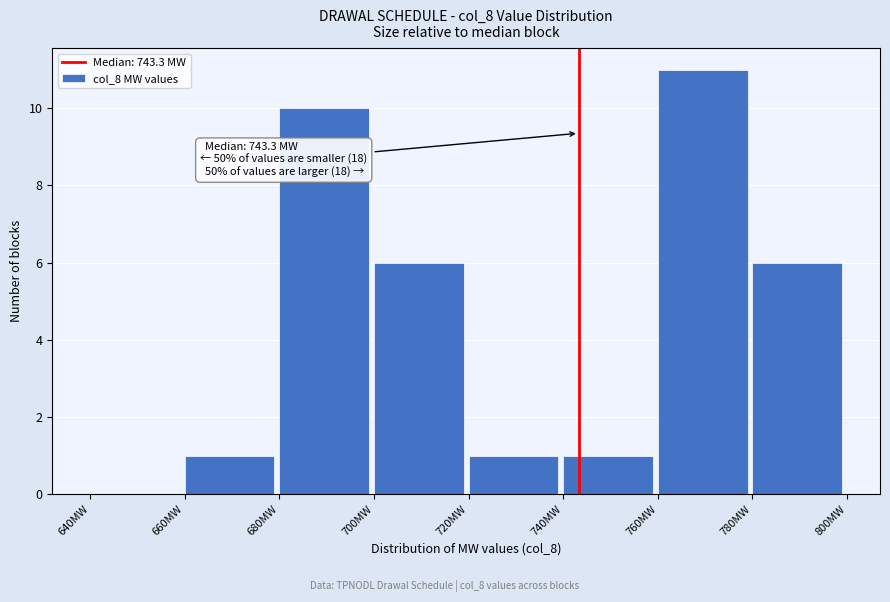

Which range on the x-axis has the tallest bar?

760 to 780